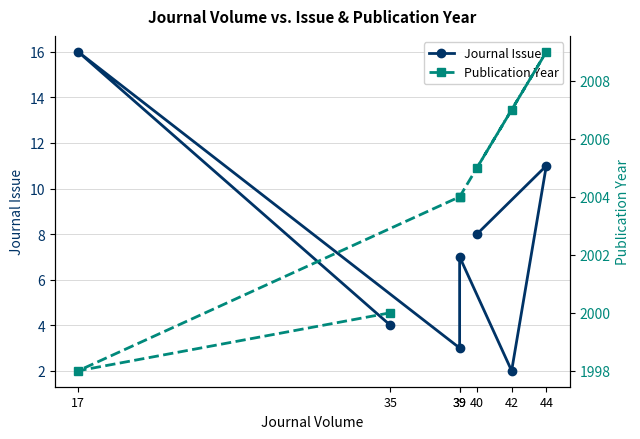

Reading left to right, extract all data points from this chart.

Journal Issue: 8	11	2	7	3	16	4
Publication Year: 2005	2009	2007	2004	2004	1998	2000